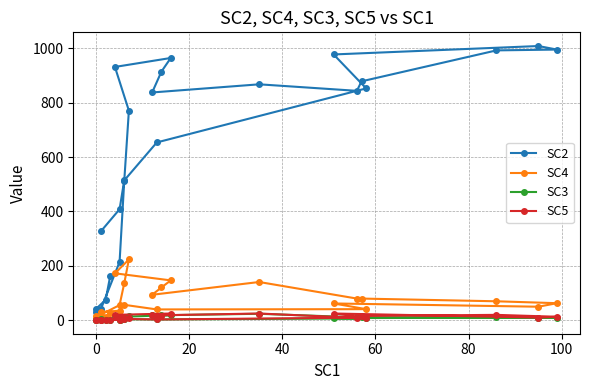

Is the value of SC5 at 40 greater than the value of SC3 at 20?

No